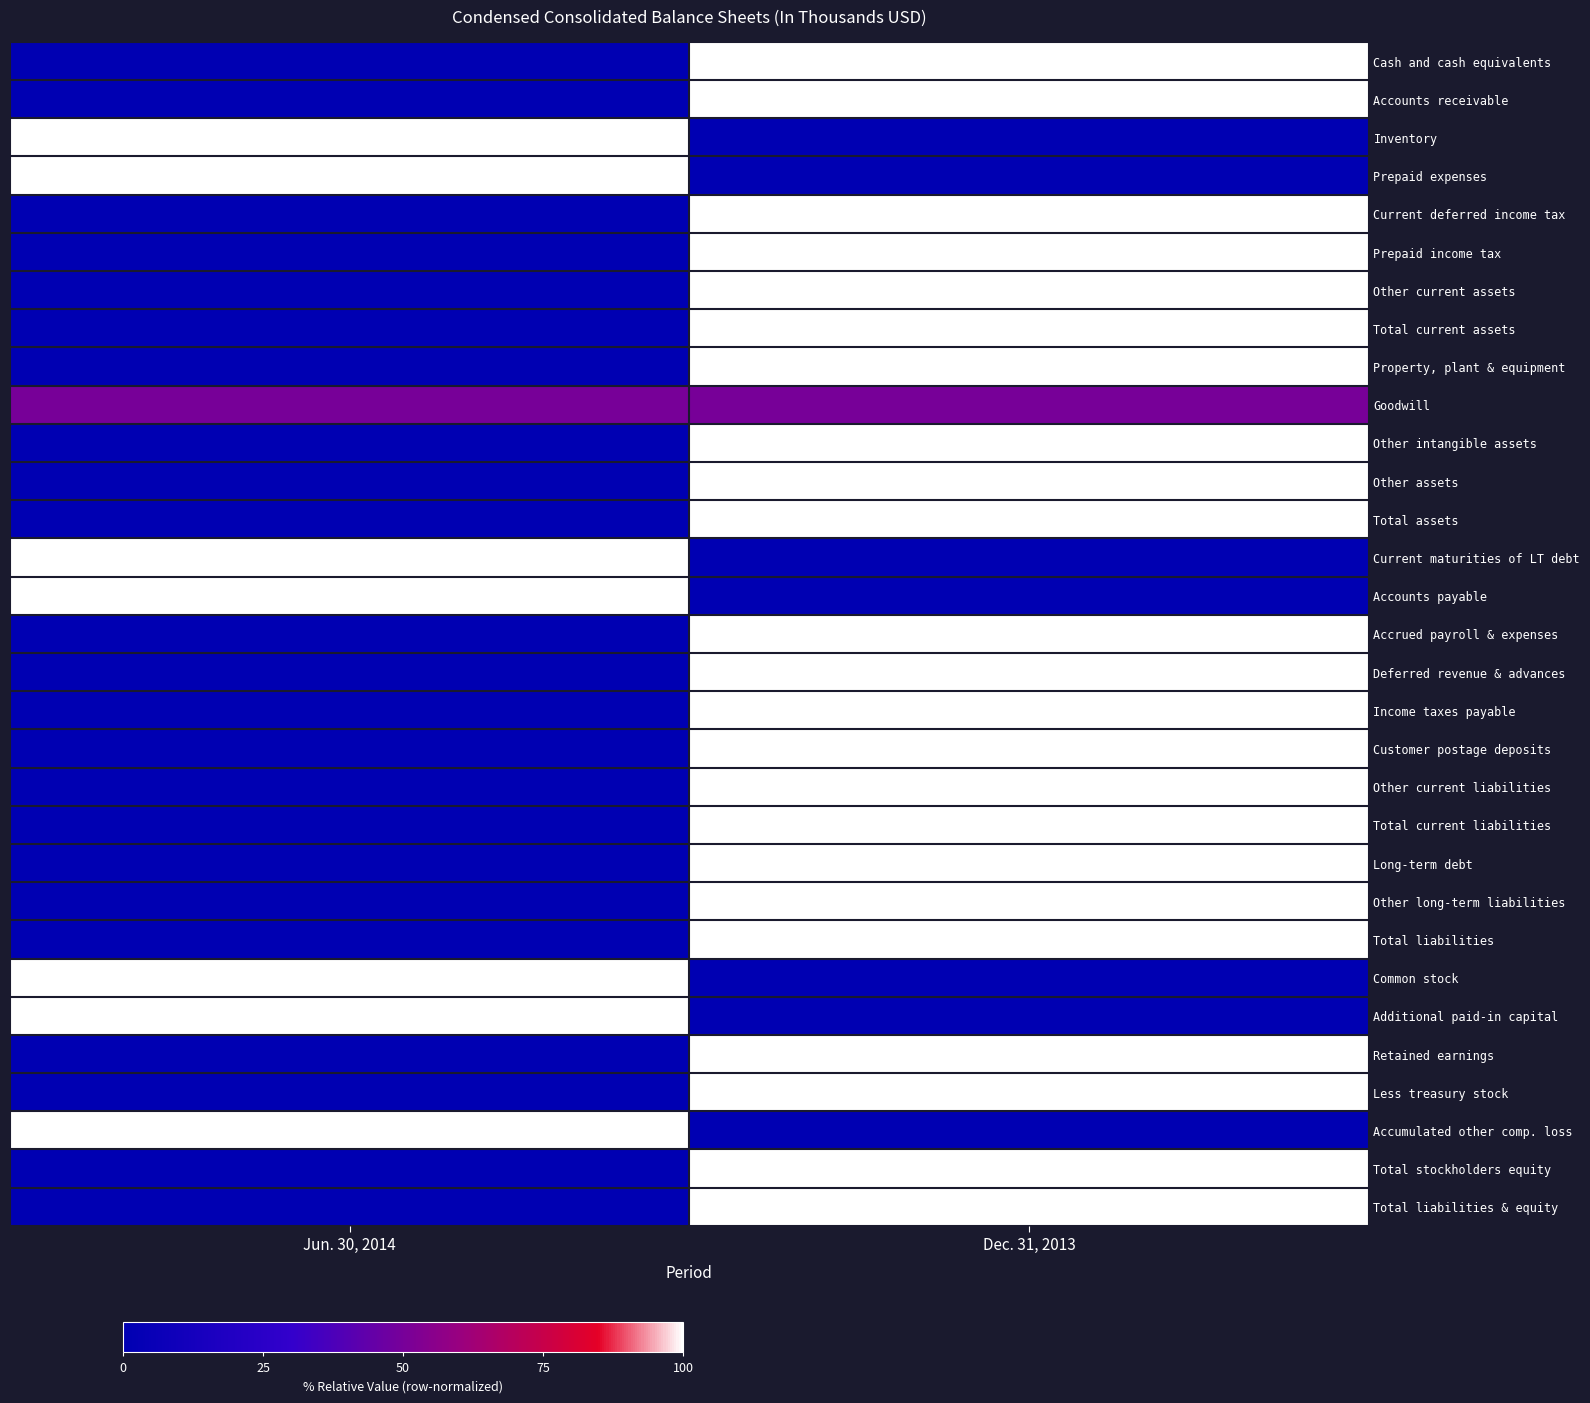

Reading left to right, list all the values displayed in this chart.

Cash and cash equivalents: Jun. 30, 2014=0.0	Dec. 31, 2013=1.0
Accounts receivable: Jun. 30, 2014=0.0	Dec. 31, 2013=1.0
Inventory: Jun. 30, 2014=1.0	Dec. 31, 2013=0.0
Prepaid expenses: Jun. 30, 2014=1.0	Dec. 31, 2013=0.0
Current deferred income tax: Jun. 30, 2014=0.0	Dec. 31, 2013=1.0
Prepaid income tax: Jun. 30, 2014=0.0	Dec. 31, 2013=1.0
Other current assets: Jun. 30, 2014=0.0	Dec. 31, 2013=1.0
Total current assets: Jun. 30, 2014=0.0	Dec. 31, 2013=1.0
Property, plant & equipment: Jun. 30, 2014=0.0	Dec. 31, 2013=1.0
Goodwill: Jun. 30, 2014=0.5	Dec. 31, 2013=0.5
Other intangible assets: Jun. 30, 2014=0.0	Dec. 31, 2013=1.0
Other assets: Jun. 30, 2014=0.0	Dec. 31, 2013=1.0
Total assets: Jun. 30, 2014=0.0	Dec. 31, 2013=1.0
Current maturities of LT debt: Jun. 30, 2014=1.0	Dec. 31, 2013=0.0
Accounts payable: Jun. 30, 2014=1.0	Dec. 31, 2013=0.0
Accrued payroll & expenses: Jun. 30, 2014=0.0	Dec. 31, 2013=1.0
Deferred revenue & advances: Jun. 30, 2014=0.0	Dec. 31, 2013=1.0
Income taxes payable: Jun. 30, 2014=0.0	Dec. 31, 2013=1.0
Customer postage deposits: Jun. 30, 2014=0.0	Dec. 31, 2013=1.0
Other current liabilities: Jun. 30, 2014=0.0	Dec. 31, 2013=1.0
Total current liabilities: Jun. 30, 2014=0.0	Dec. 31, 2013=1.0
Long-term debt: Jun. 30, 2014=0.0	Dec. 31, 2013=1.0
Other long-term liabilities: Jun. 30, 2014=0.0	Dec. 31, 2013=1.0
Total liabilities: Jun. 30, 2014=0.0	Dec. 31, 2013=1.0
Common stock: Jun. 30, 2014=1.0	Dec. 31, 2013=0.0
Additional paid-in capital: Jun. 30, 2014=1.0	Dec. 31, 2013=0.0
Retained earnings: Jun. 30, 2014=0.0	Dec. 31, 2013=1.0
Less treasury stock: Jun. 30, 2014=0.0	Dec. 31, 2013=1.0
Accumulated other comp. loss: Jun. 30, 2014=1.0	Dec. 31, 2013=0.0
Total stockholders equity: Jun. 30, 2014=0.0	Dec. 31, 2013=1.0
Total liabilities & equity: Jun. 30, 2014=0.0	Dec. 31, 2013=1.0